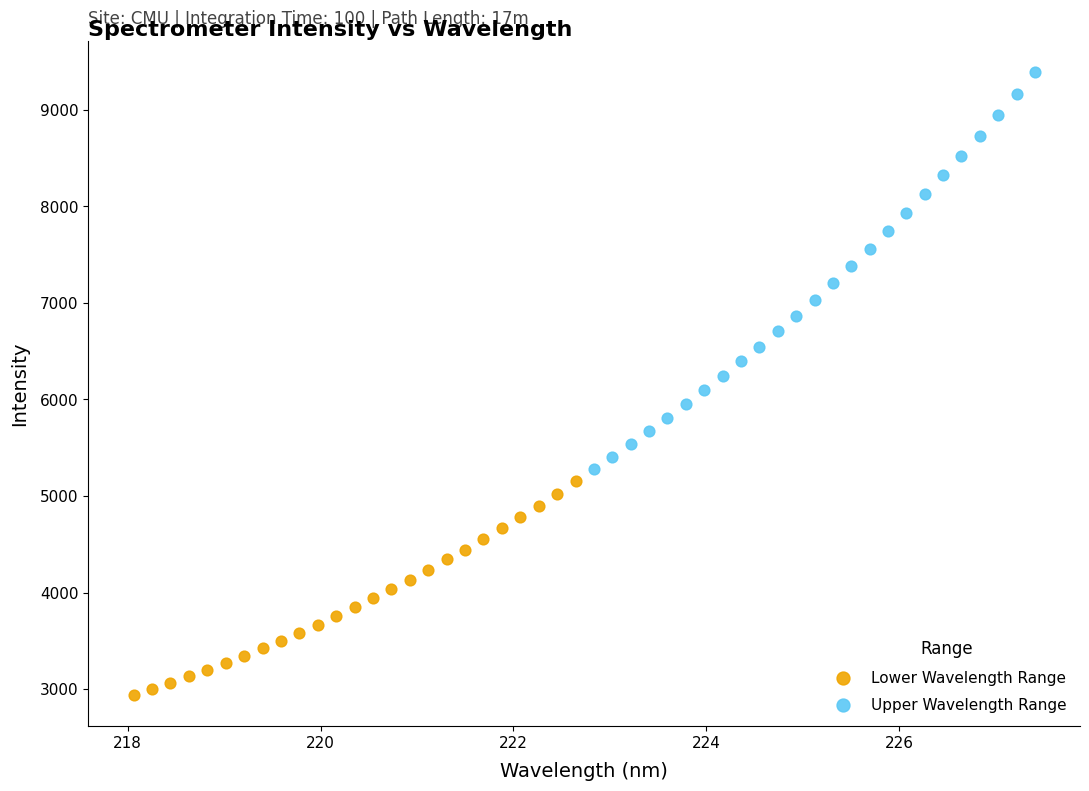

Which series has the largest Y range (max minus min)?

Upper Wavelength Range